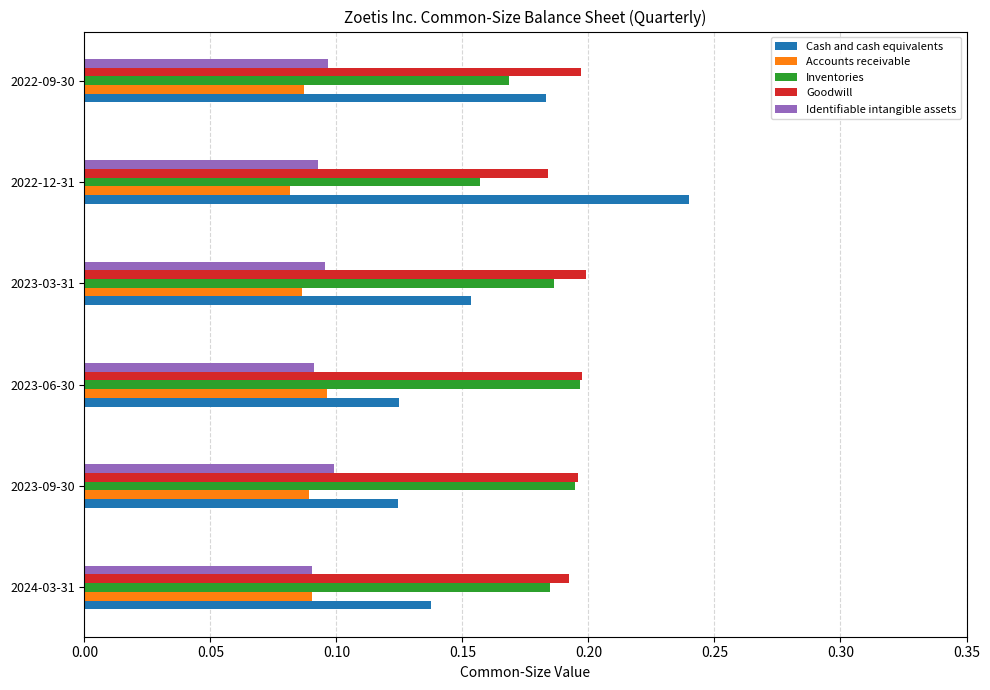

At how many categories does at least one series exceed 0?

6